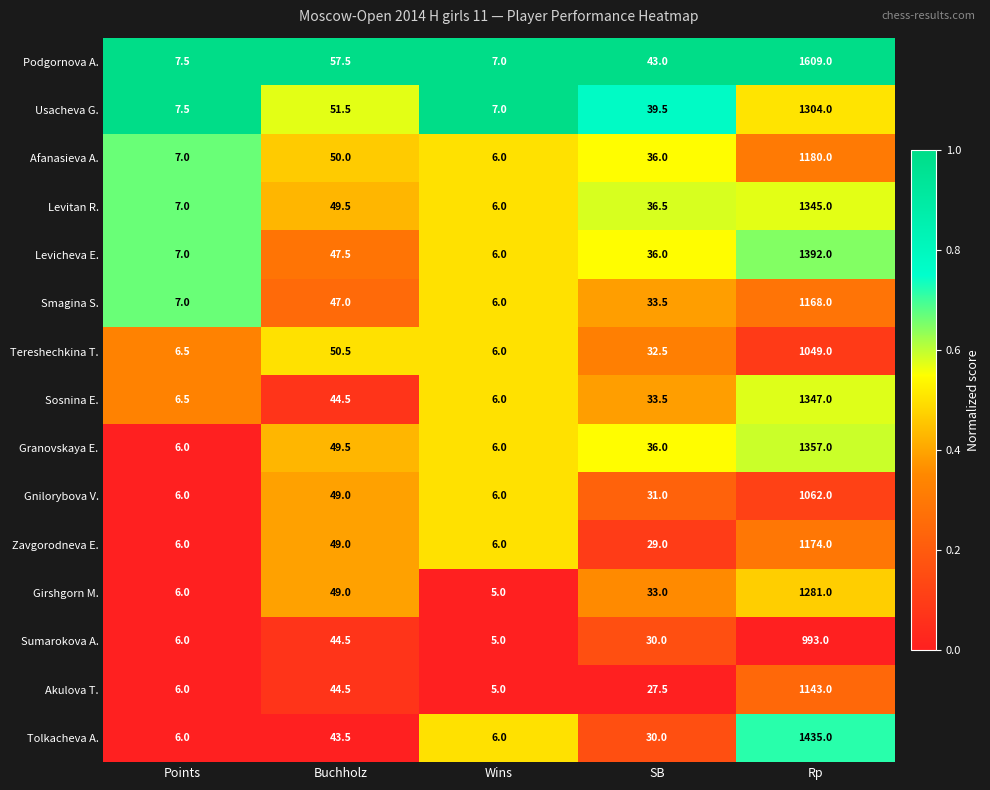

Which series has the largest range (max minus min)?

Podgornova A.